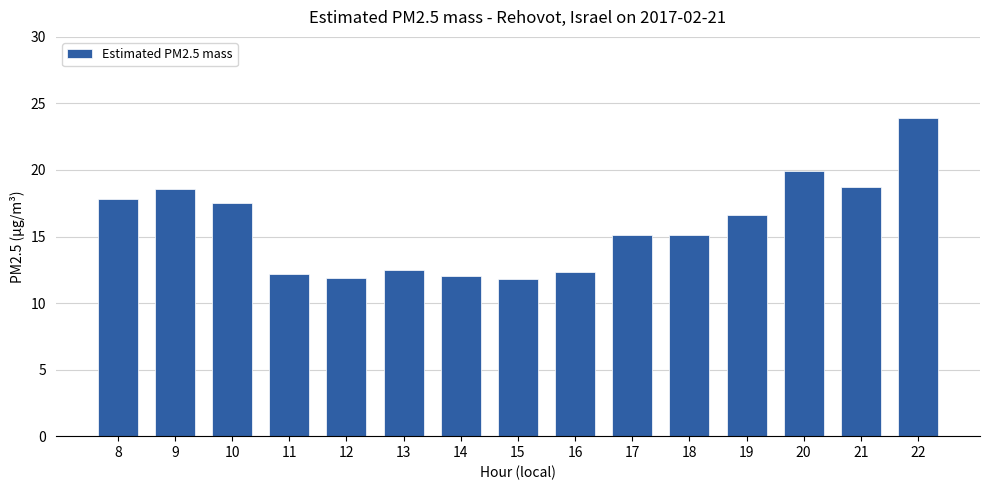

What is the sum of all values?

235.9